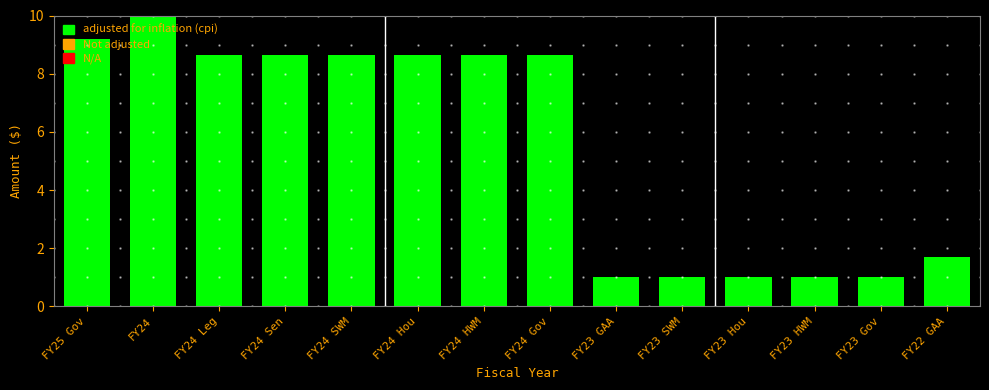

What is the ratio of the value at FY22 GAA to the value at FY23 Hou?

1.7